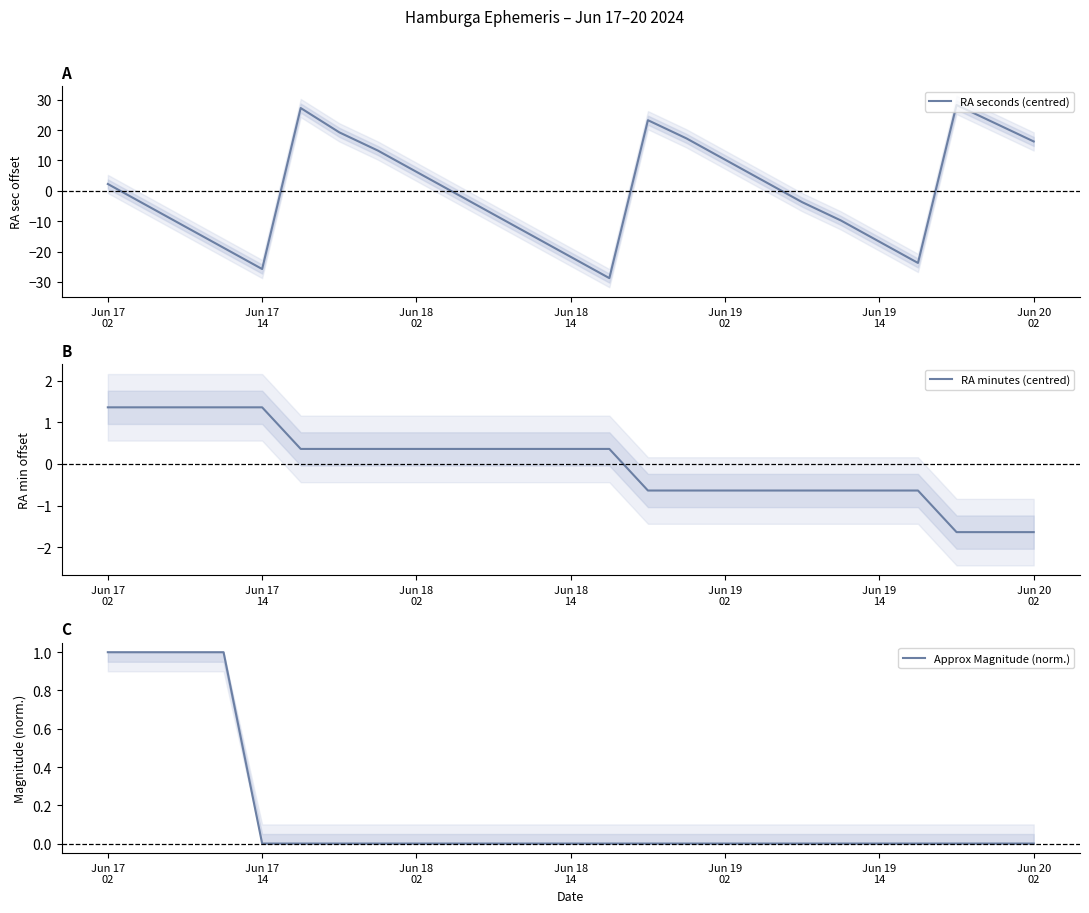

True or false: RA minutes (centred) and Approx Magnitude (norm.) cross at least once.

True